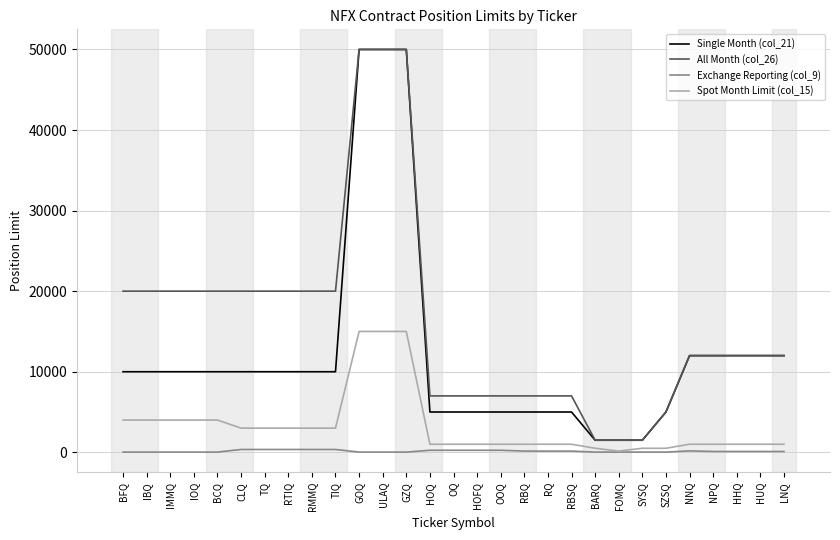

How many series are shown in this chart?

4